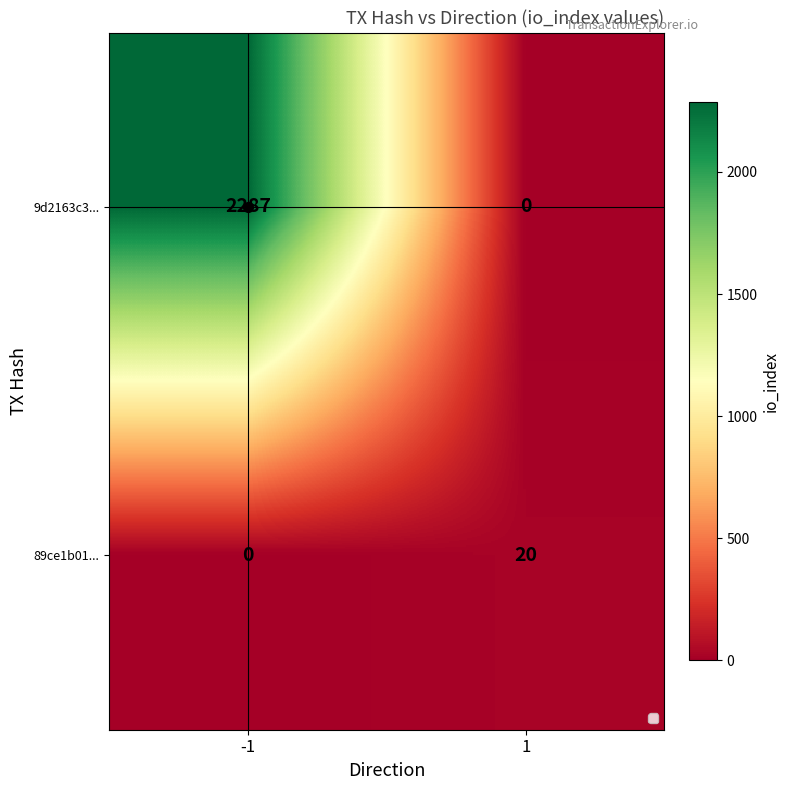

The 89ce1b01... series shows 0 at -1. True or false?

True